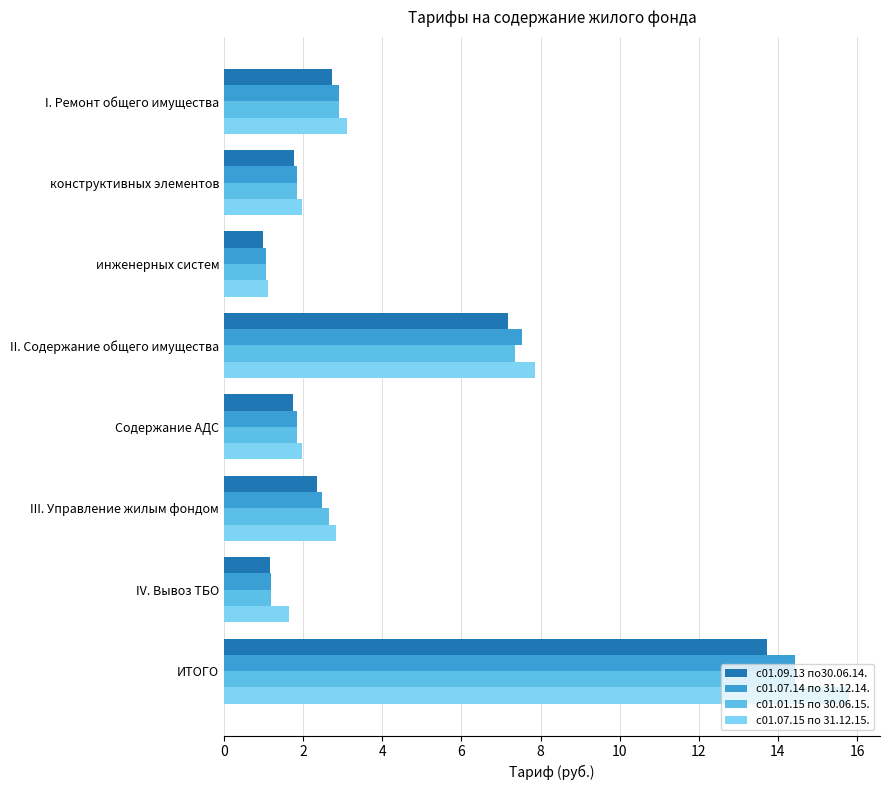

What is the spread (max minus min) of values at IV. Вывоз ТБО?

0.5